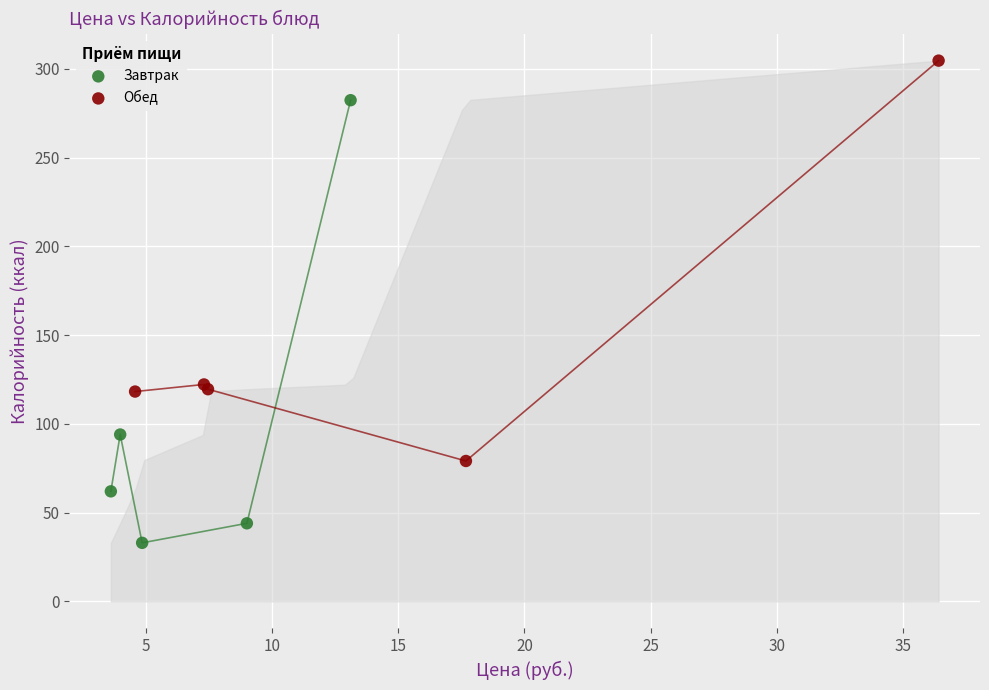

Which series reaches the minimum Y coordinate?

Завтрак